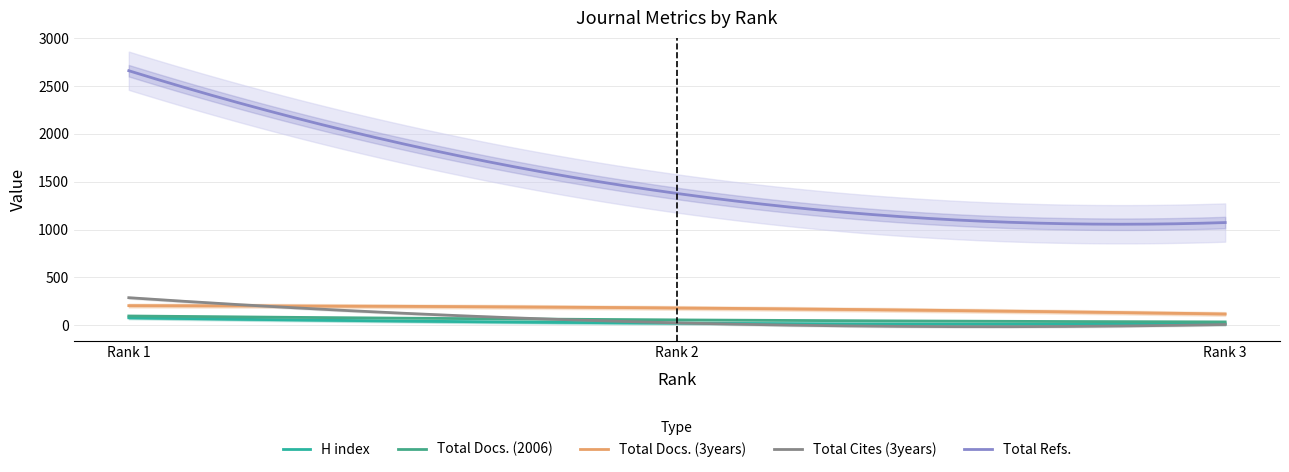

Which series changed the most between Rank 1 and Rank 2?

Total Refs.